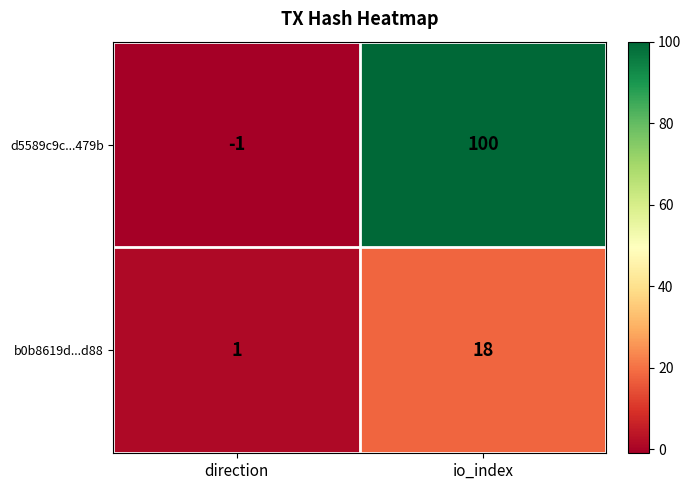

What is the maximum value shown in the chart?

100